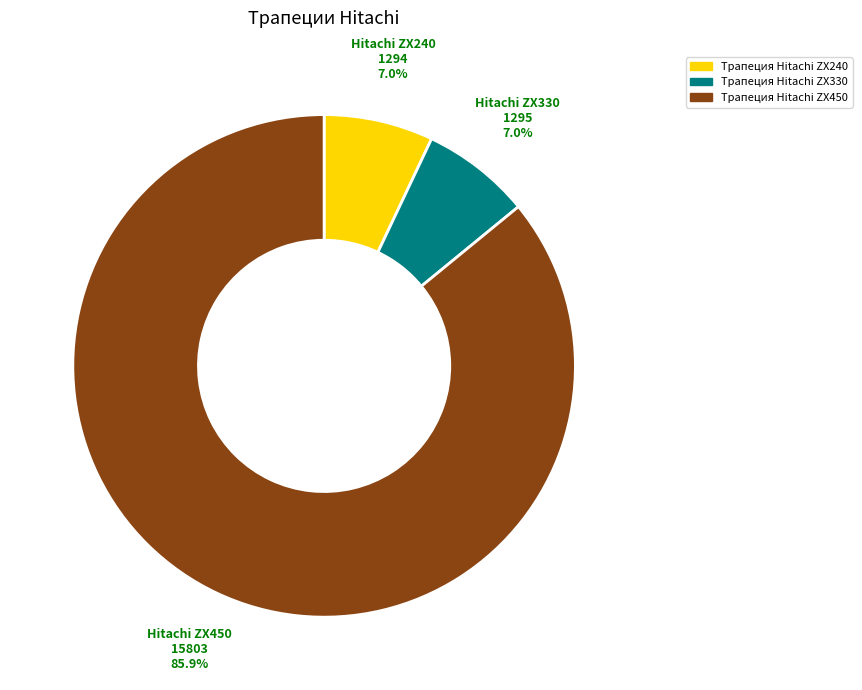

What is the majority slice?

Трапеция Hitachi ZX450